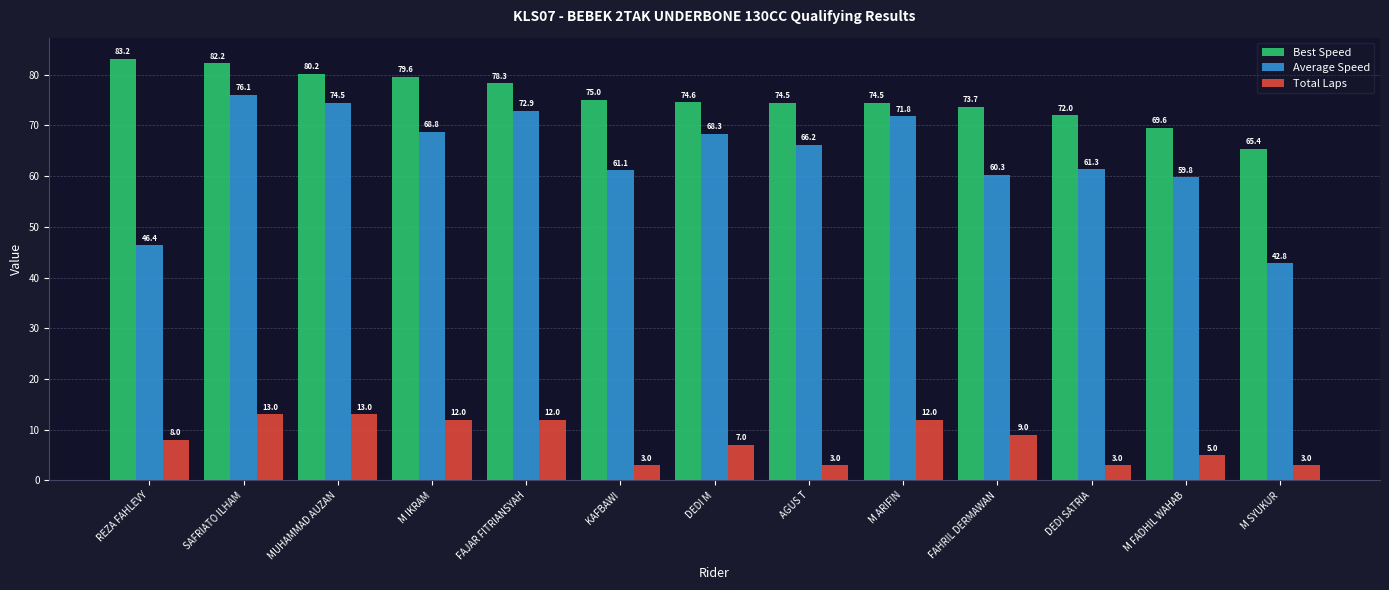

What is the difference between the second highest and minimum values in the Total Laps series?

10.0